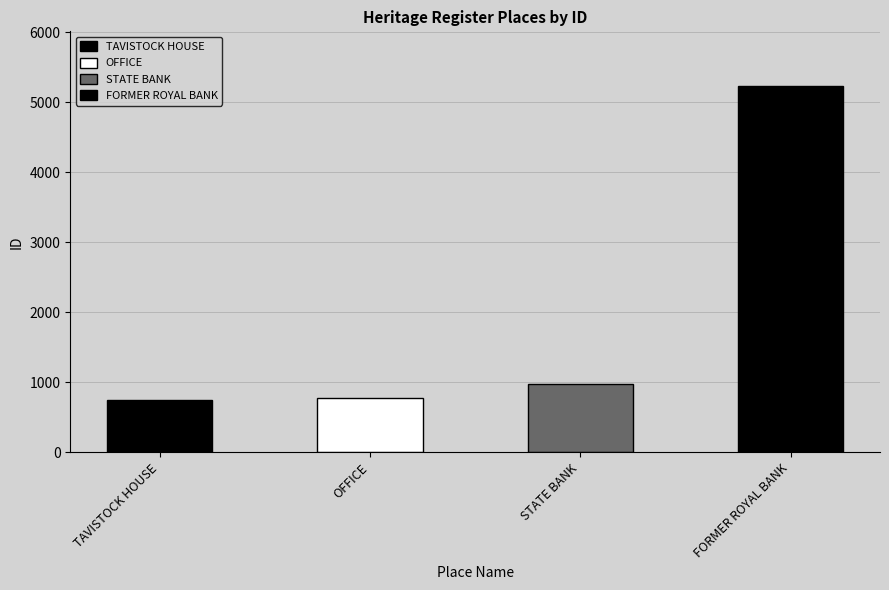

How many values are below 983?

2